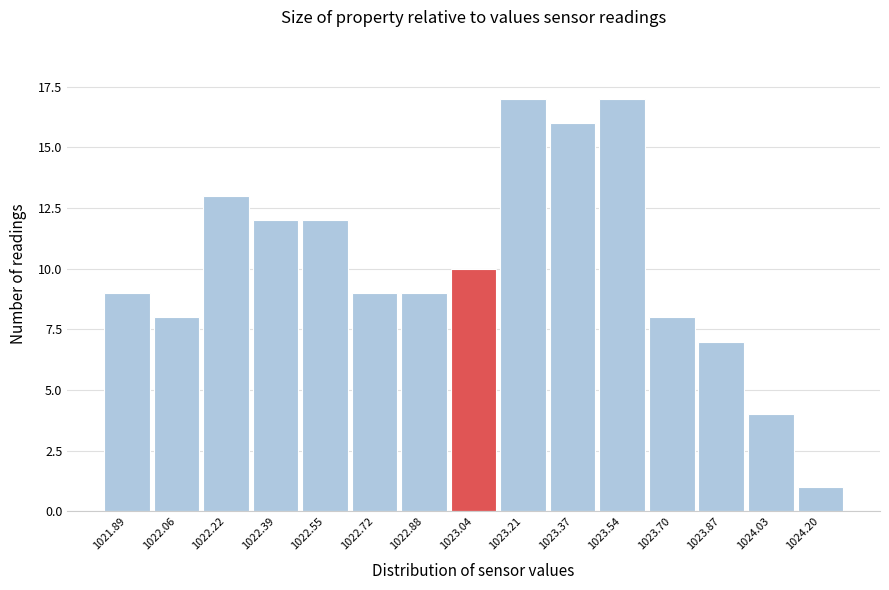

Reading left to right, list every bar in this chart as the range it spans on the x-axis followed by its height. Neither the bar edges nor the heights are printed on the chart, so give them approximately, as read against the axes.

1021.82 to 1021.98: 9
1021.98 to 1022.14: 8
1022.14 to 1022.30: 13
1022.30 to 1022.46: 12
1022.46 to 1022.64: 12
1022.64 to 1022.80: 9
1022.80 to 1022.96: 9
1022.96 to 1023.12: 10
1023.12 to 1023.30: 17
1023.30 to 1023.46: 16
1023.46 to 1023.62: 17
1023.62 to 1023.78: 8
1023.78 to 1023.96: 7
1023.96 to 1024.12: 4
1024.12 to 1024.28: 1